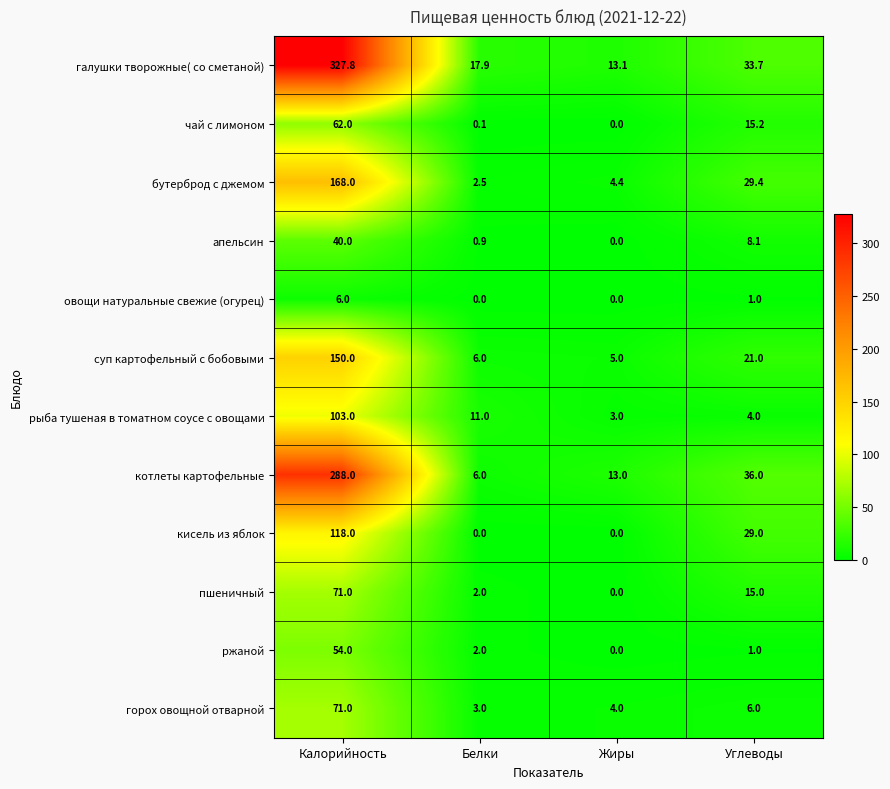

Count the number of categories in the chart.

4